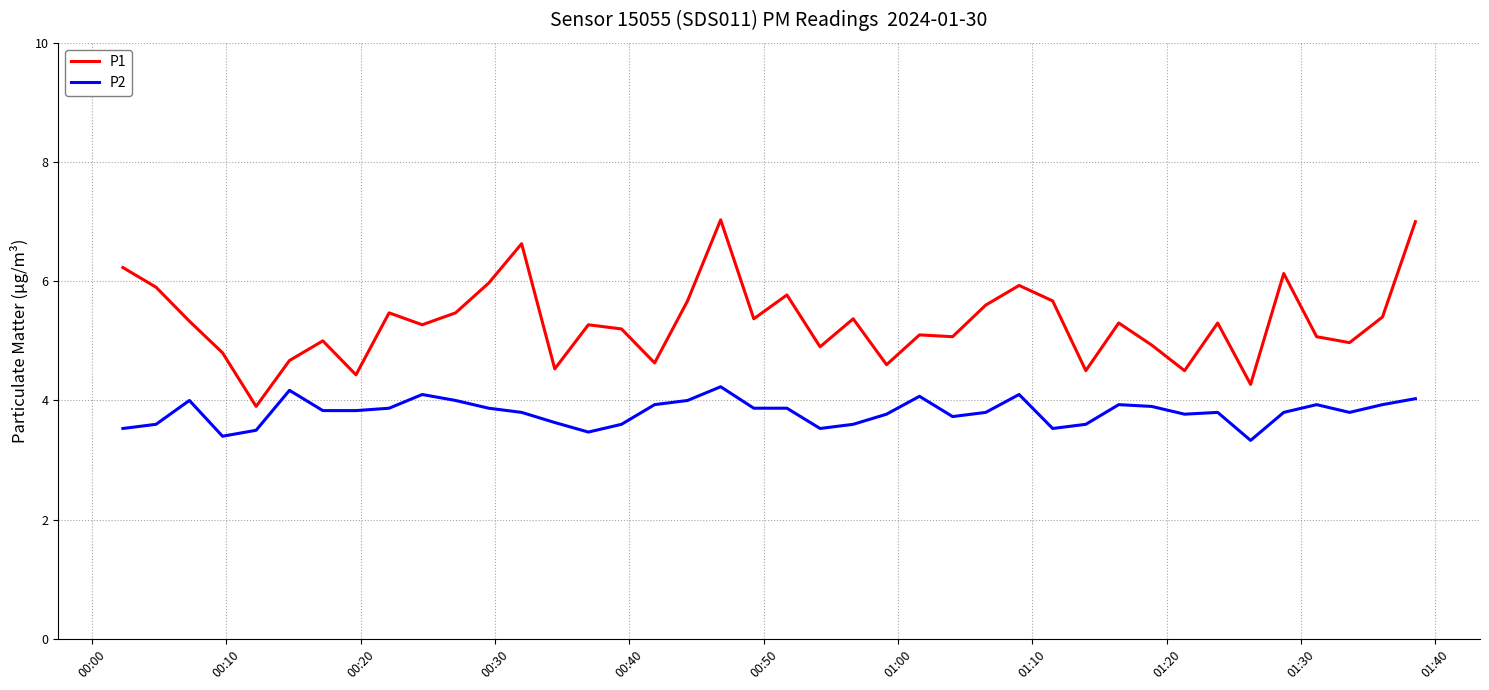

List the series in order of their overall mean, lowest first.

P2, P1